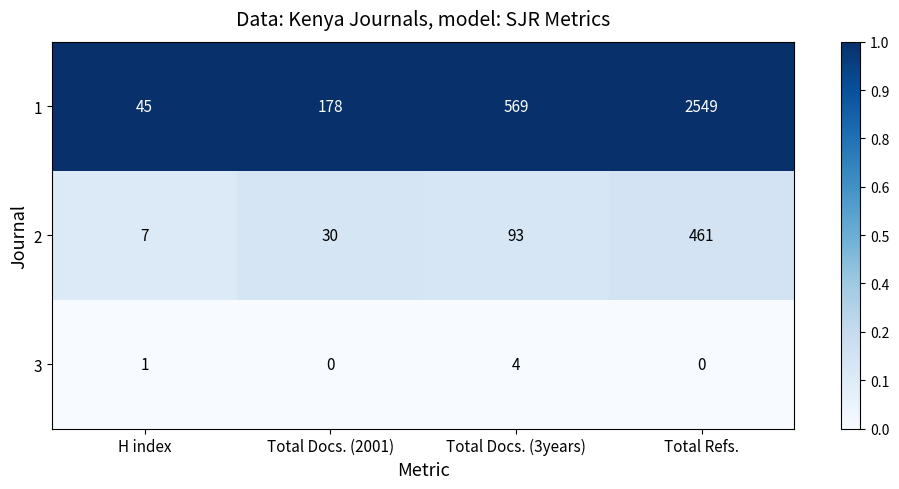

Is it true that 2 equals 30 at Total Docs. (2001)?

True